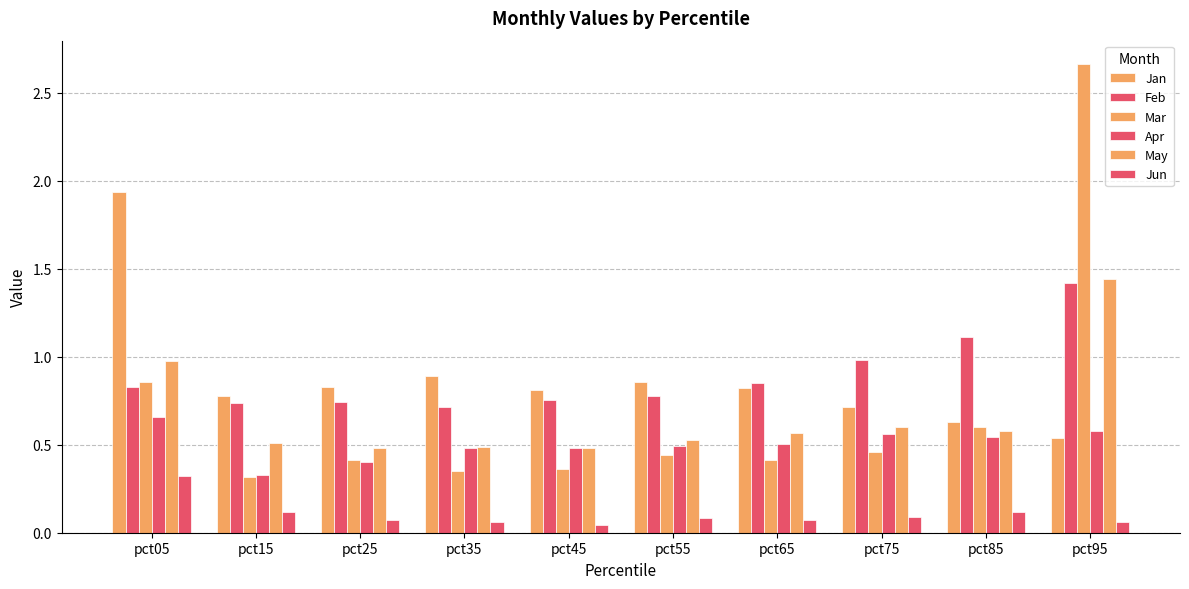

What value does the May series have at pct55?

0.5